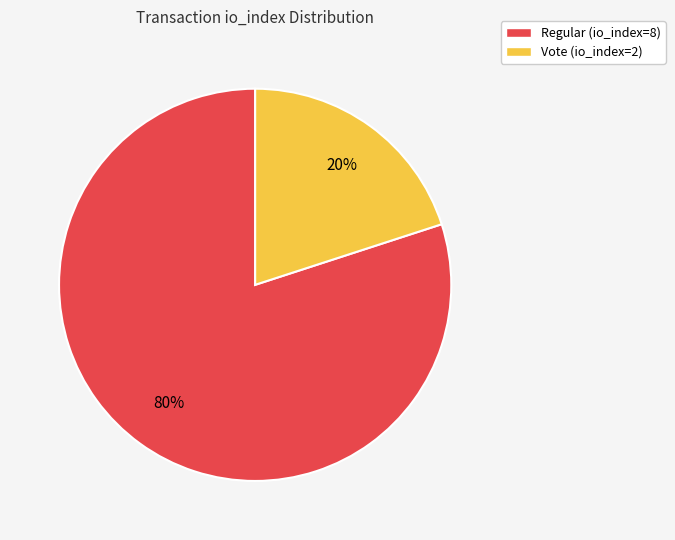

Combined, do Vote (io_index=2) and Regular (io_index=8) account for over 50%?

Yes